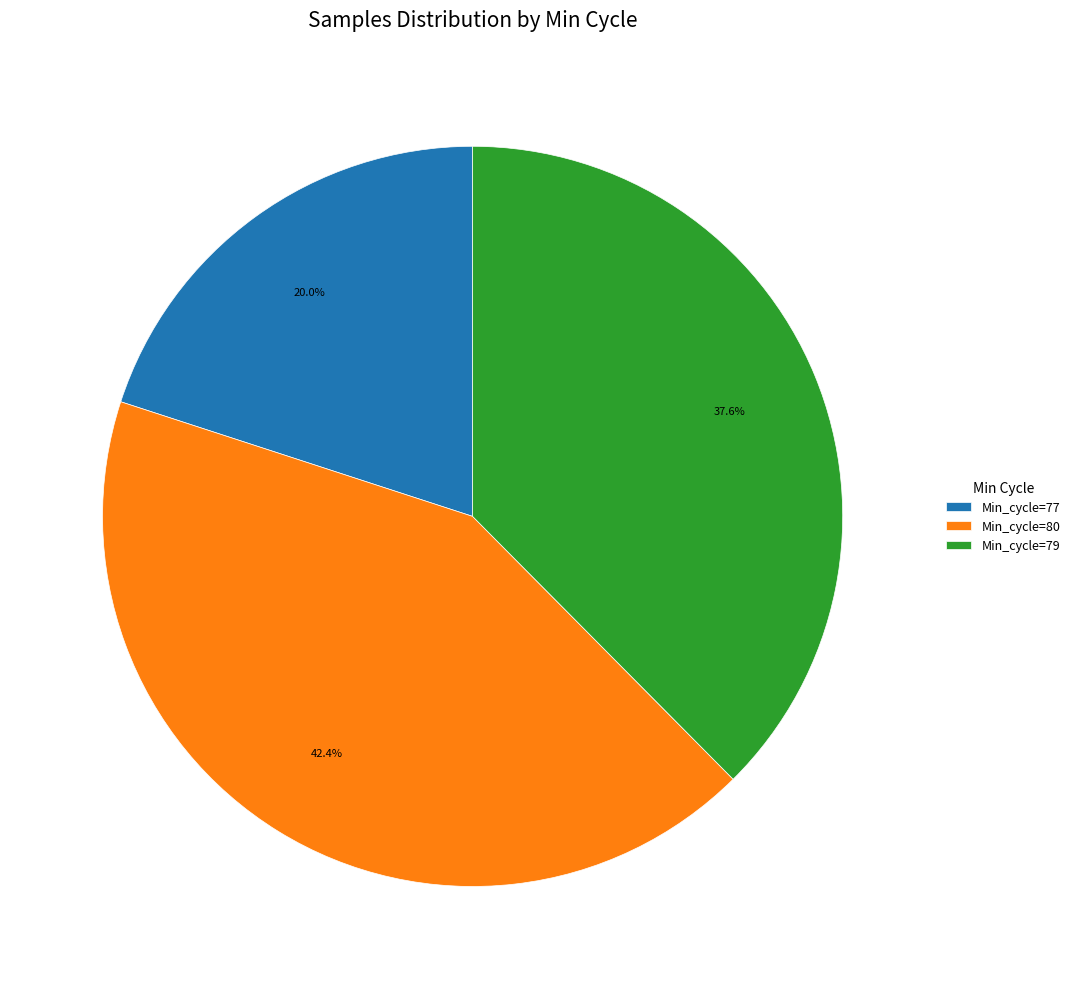

How many slices are in this pie chart?

3